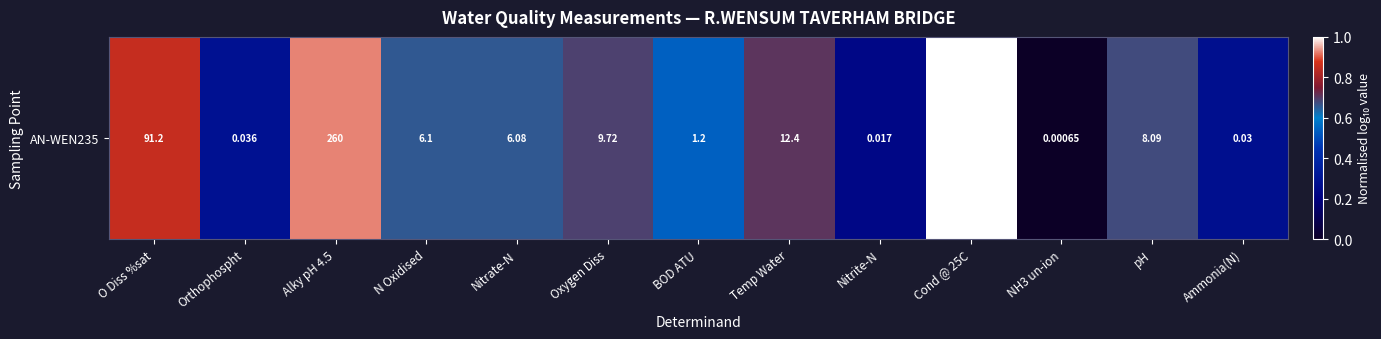

What is the difference between the second highest and second lowest values?

0.7